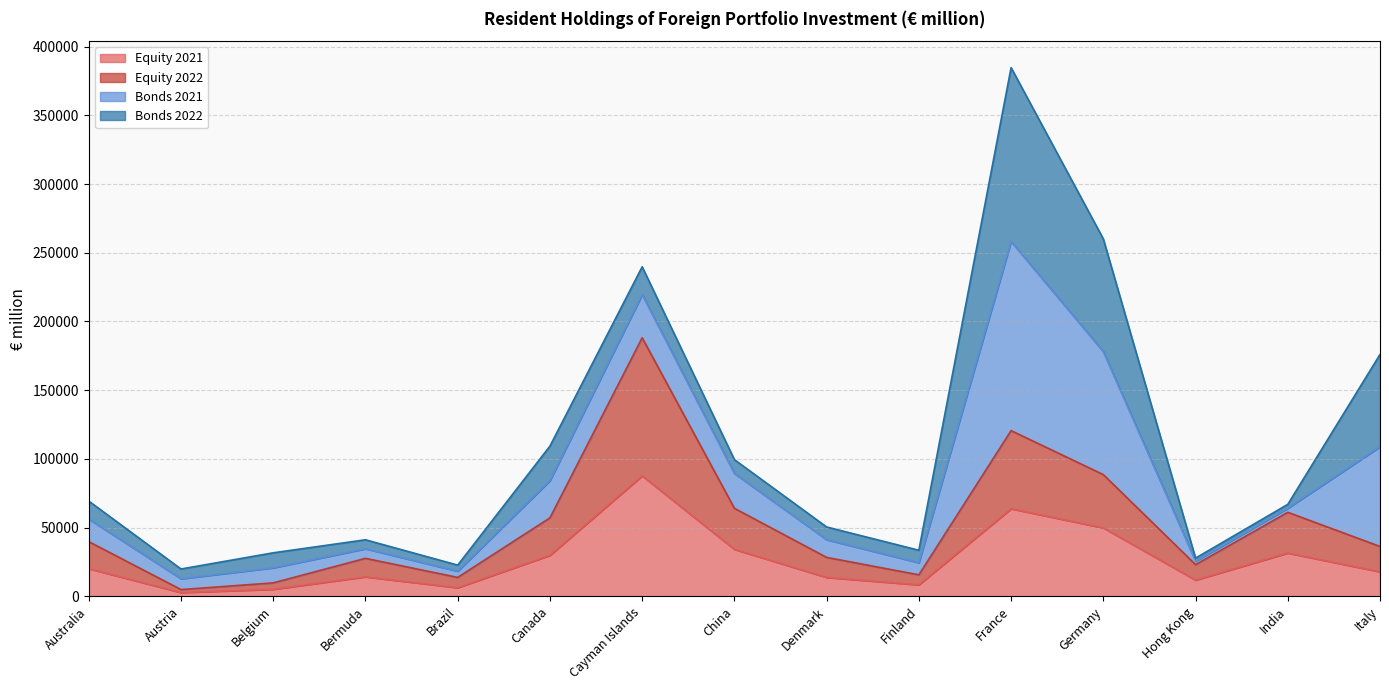

In Equity 2021, how many points are higher than both neighbors (excluding endpoints)?

4